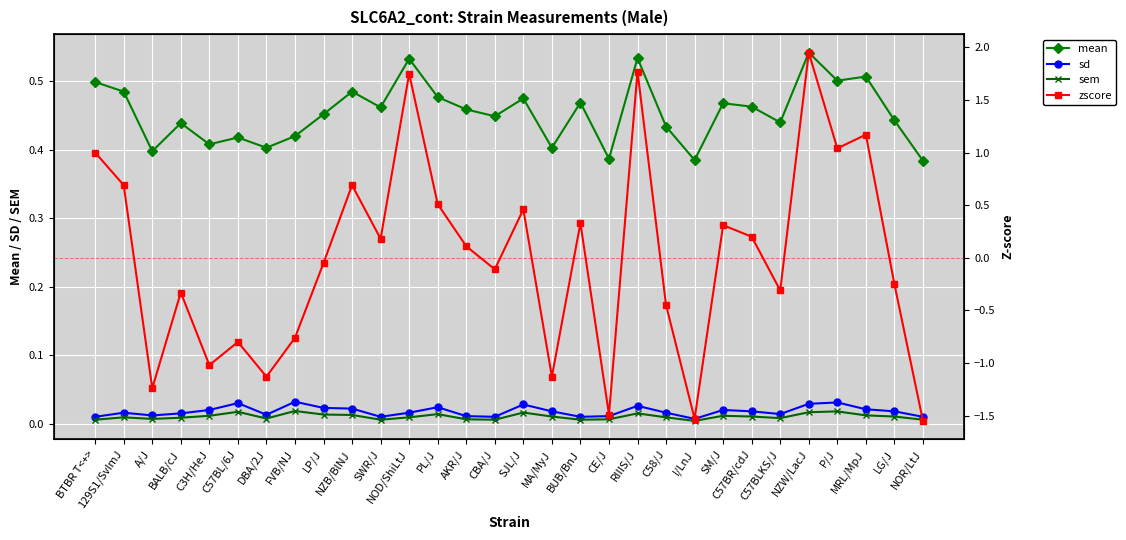

Between C3H/HeJ and MRL/MpJ, which is larger?

MRL/MpJ